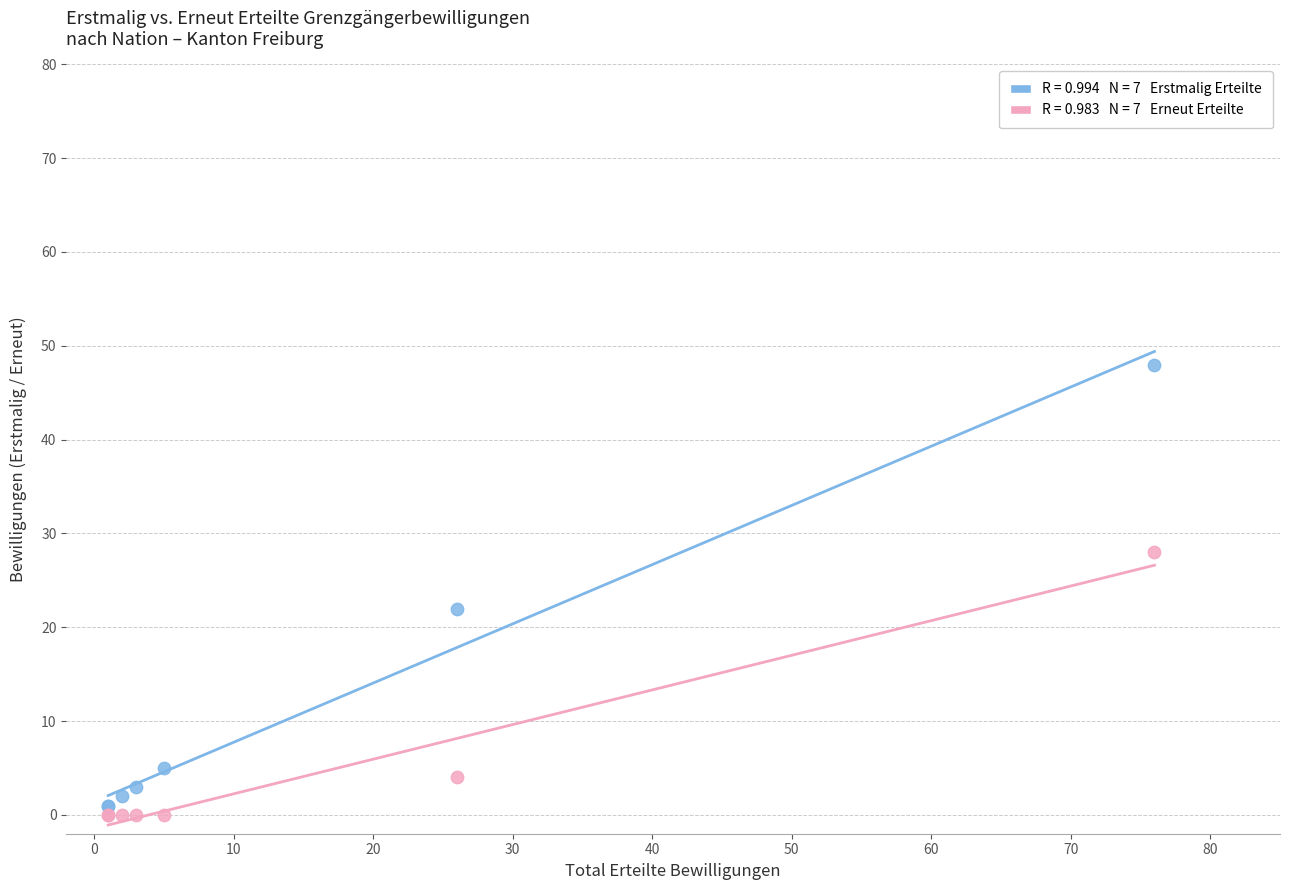

Across all series, what Y value is closest to 24?

22